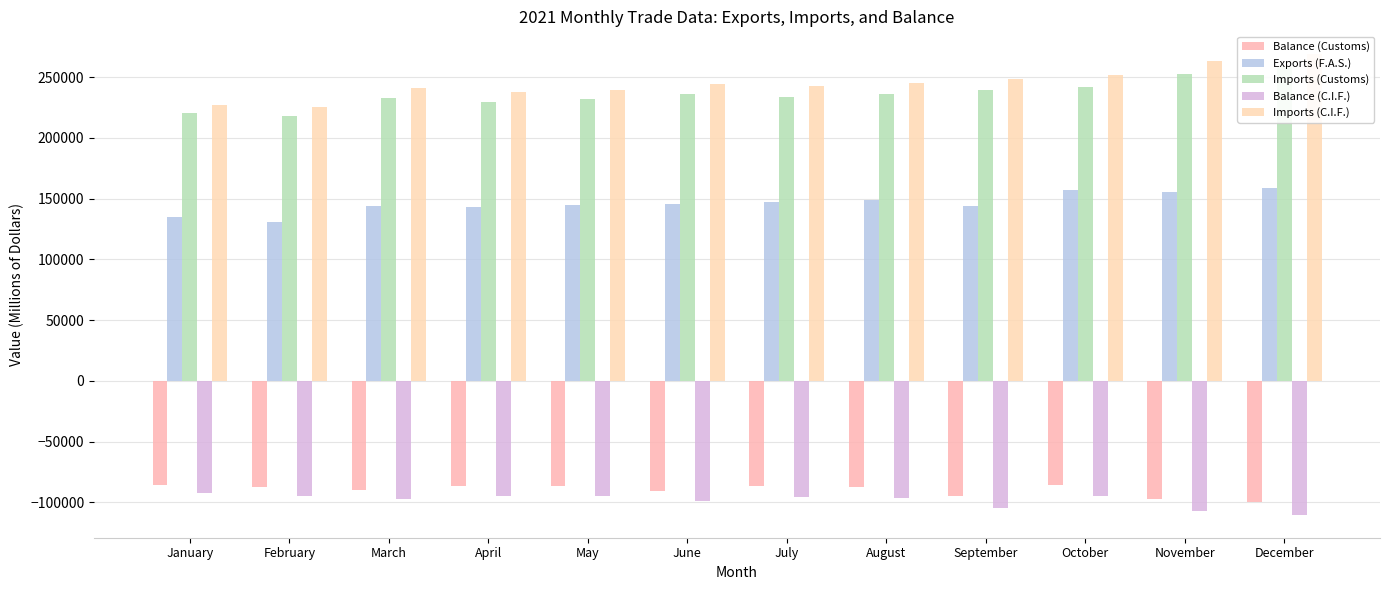

How many values in the Imports (C.I.F.) series are below 244591?

6